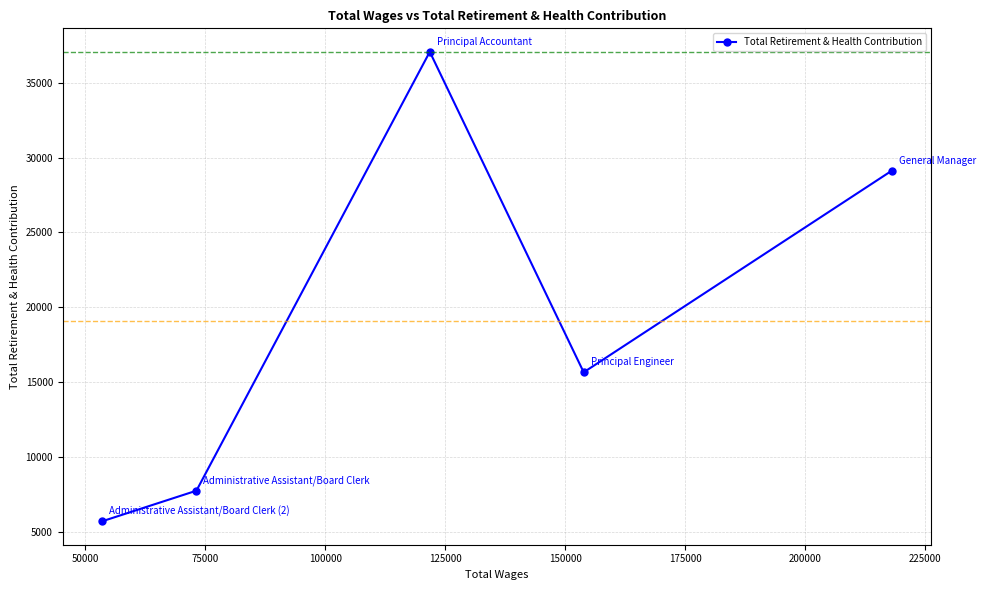

What is the value of the 5th point from the left?

29112